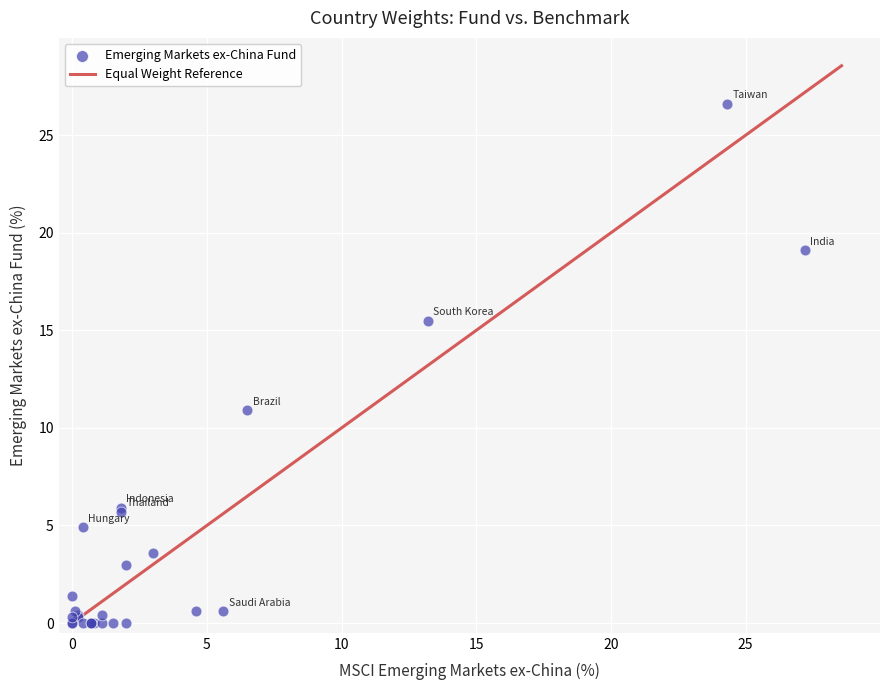

What Y value in the scatter plot is closest to 13?

10.9